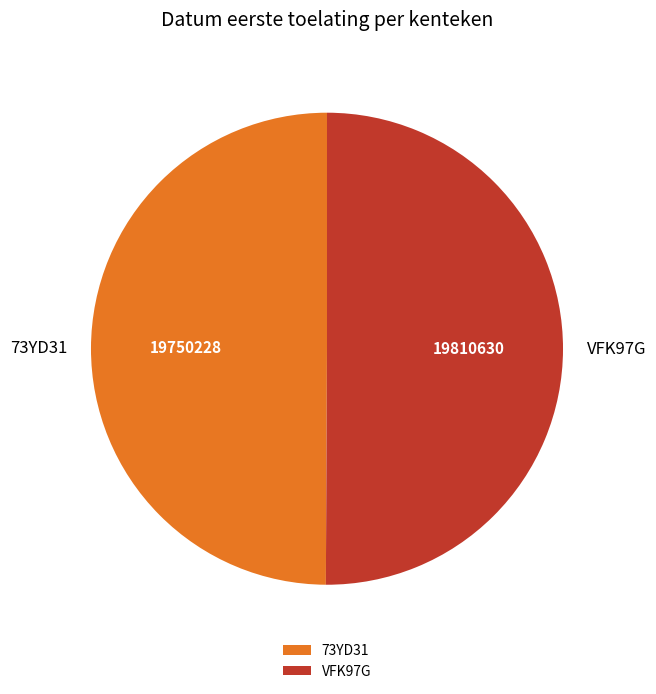

The VFK97G slice represents 50% of the pie. True or false?

True